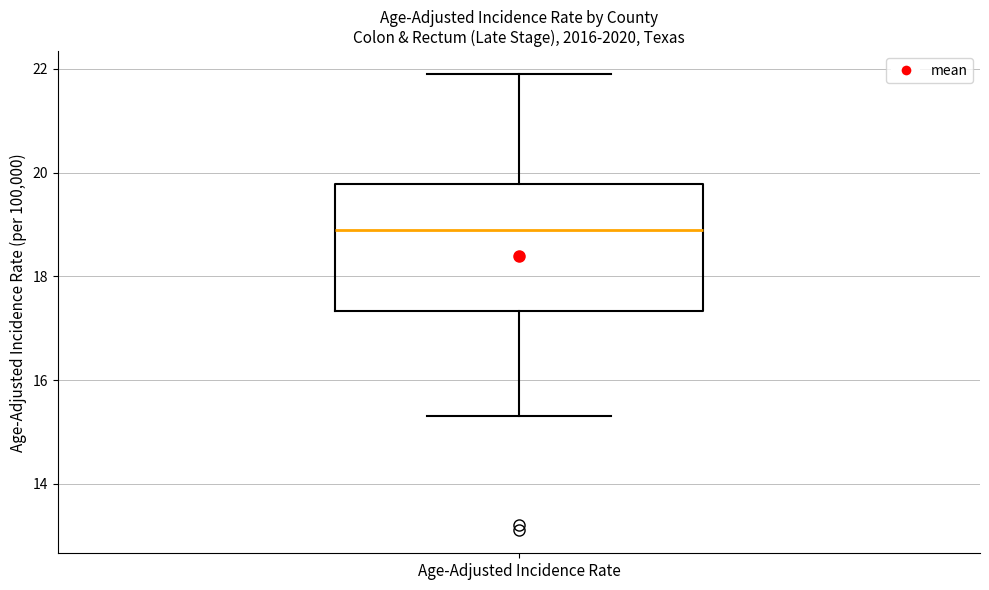

Where does the median line of the box for Age-Adjusted Incidence Rate sit on the y-axis? The values are not printed on the chart, so give them approximately, as read against the axis.

19.0